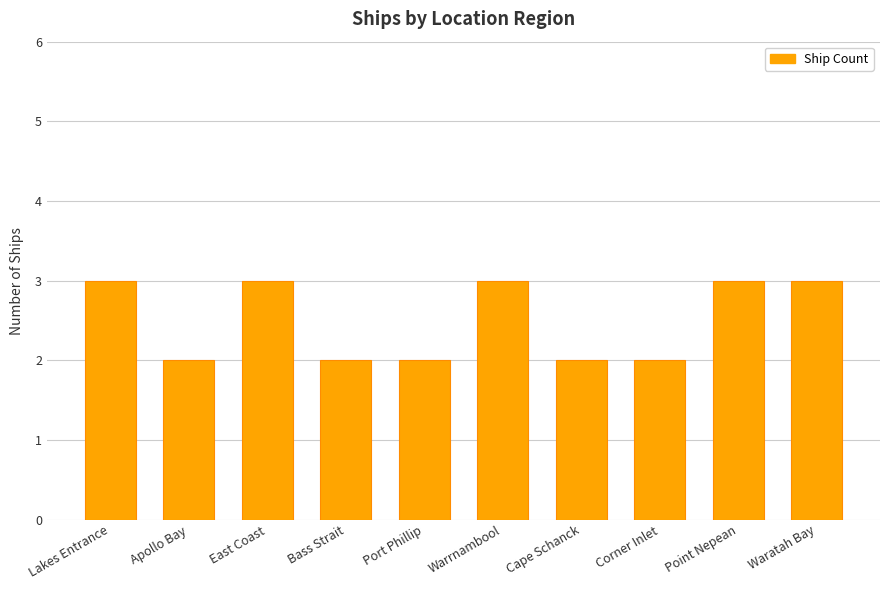

Reading left to right, transcribe all the data shown in this chart.

3	2	3	2	2	3	2	2	3	3